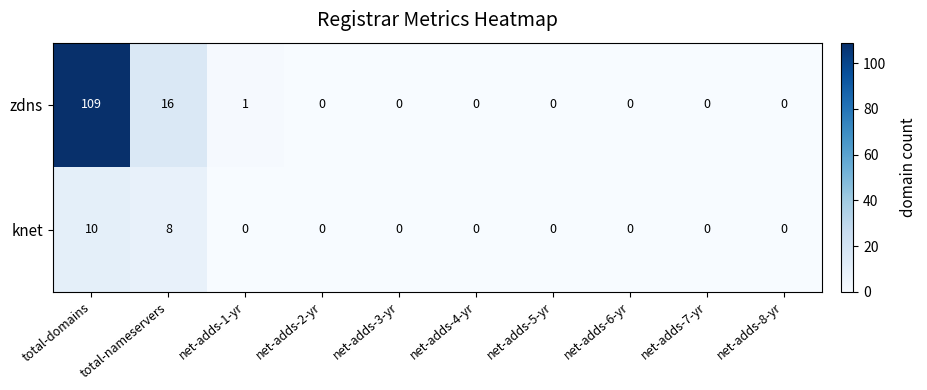

How many data points does each series have?

10